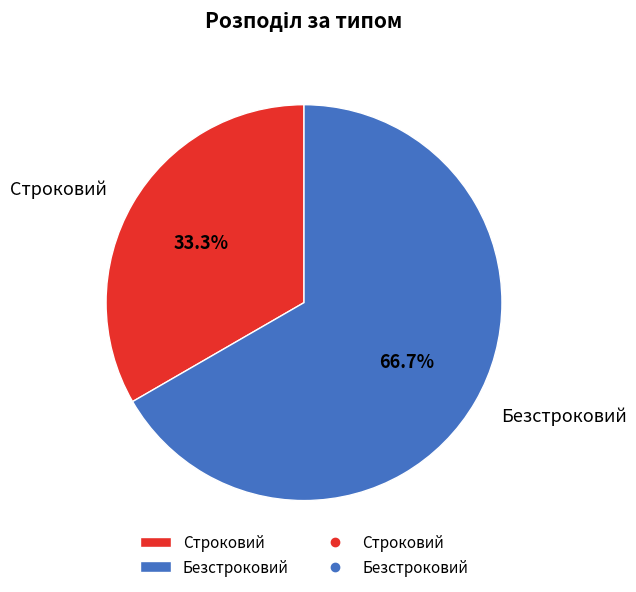

To the nearest percent, what is the difference between the Строковий and Безстроковий slice percentages?

33%